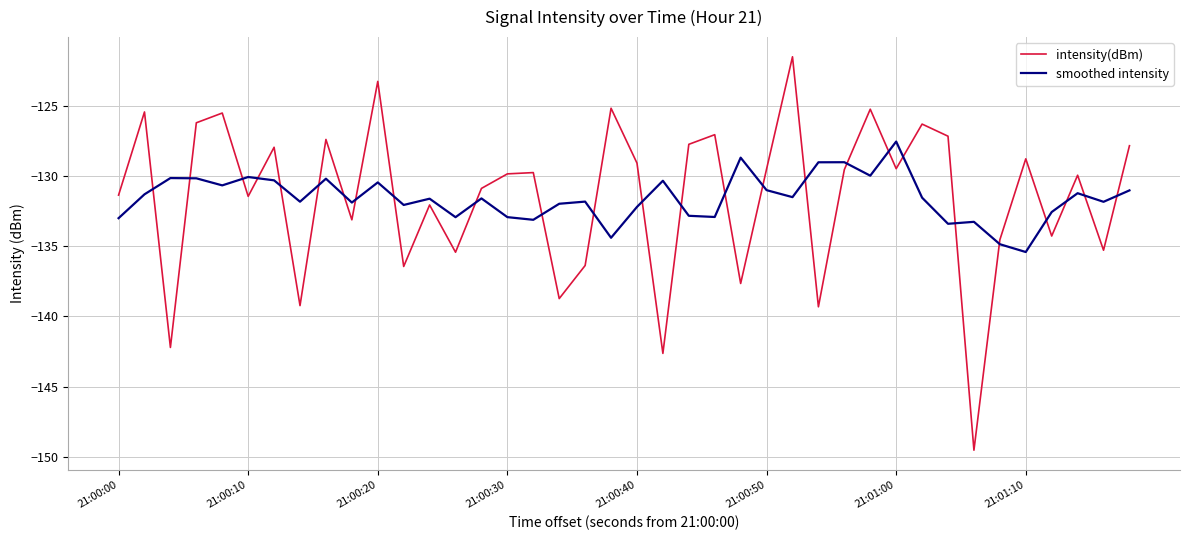

What is the difference between the maximum and minimum values in the smoothed intensity series?

7.9